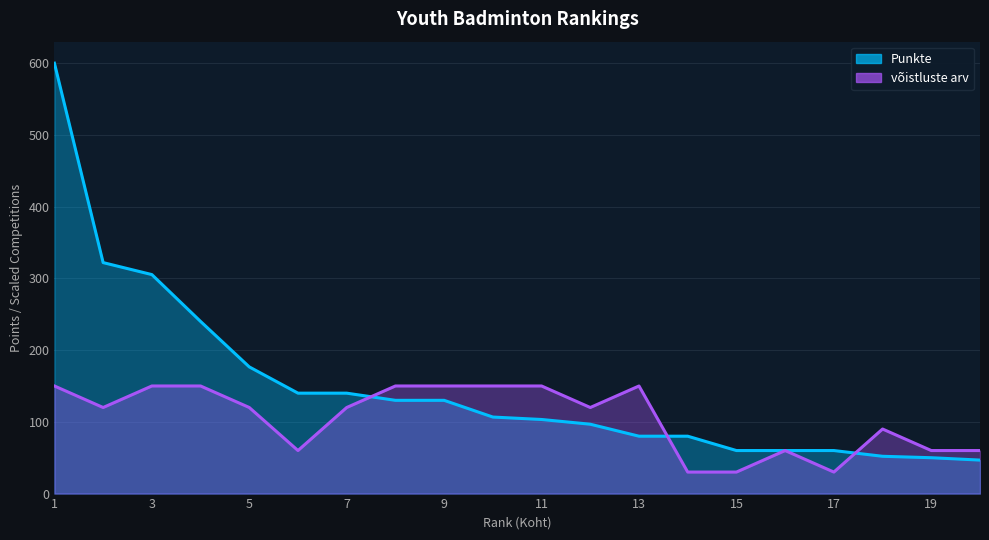

How many interior local peaks does the võistluste arv series have?

3